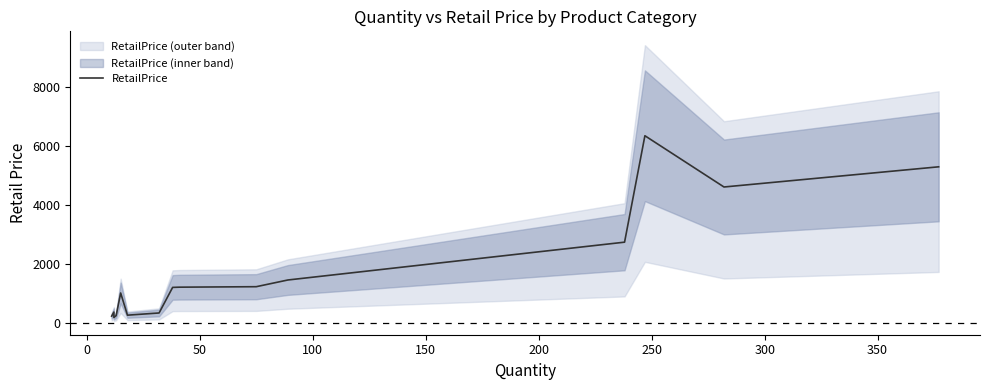

What is the difference between the second highest and minimum values?

5129.5